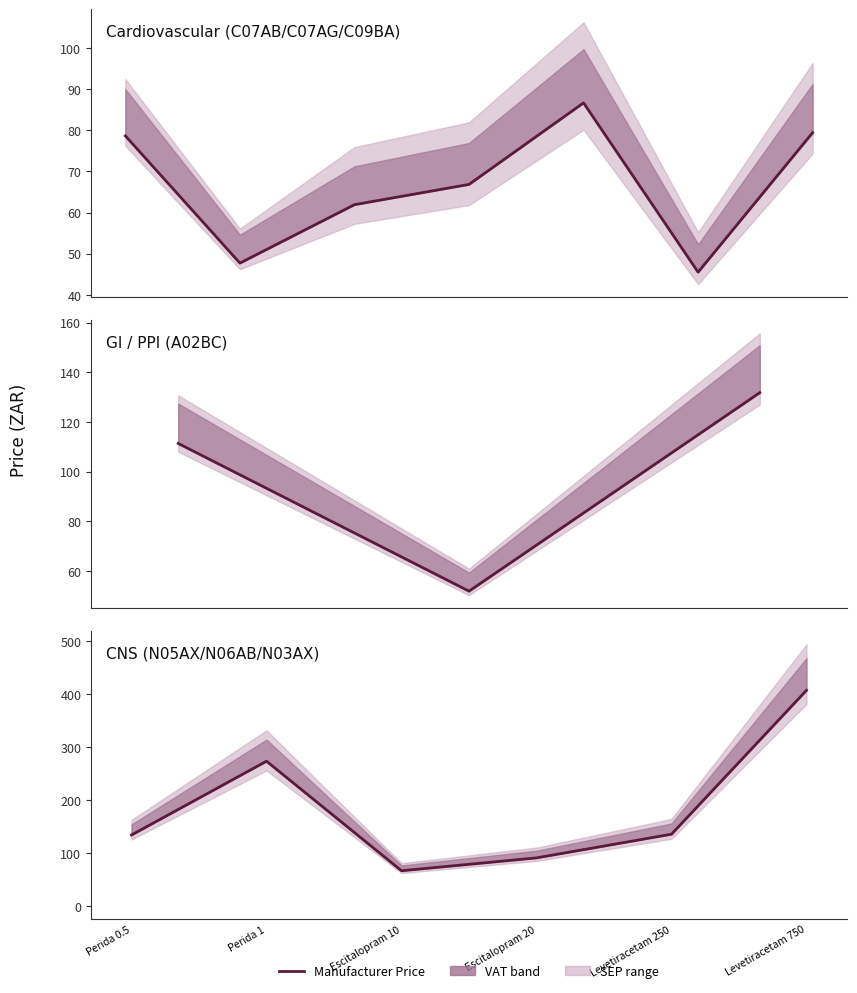

How many lines are shown in the chart?

1